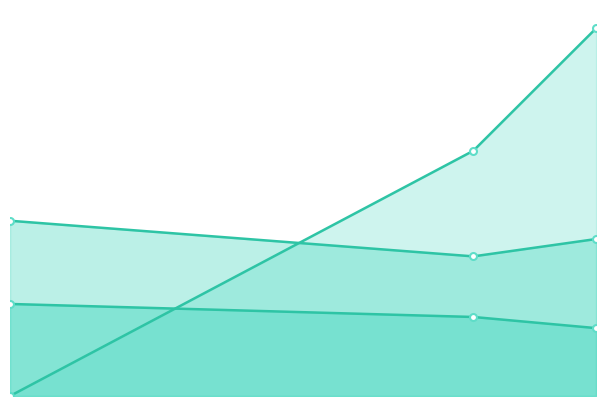

What is the maximum value for pressure (normalized)?

100.0